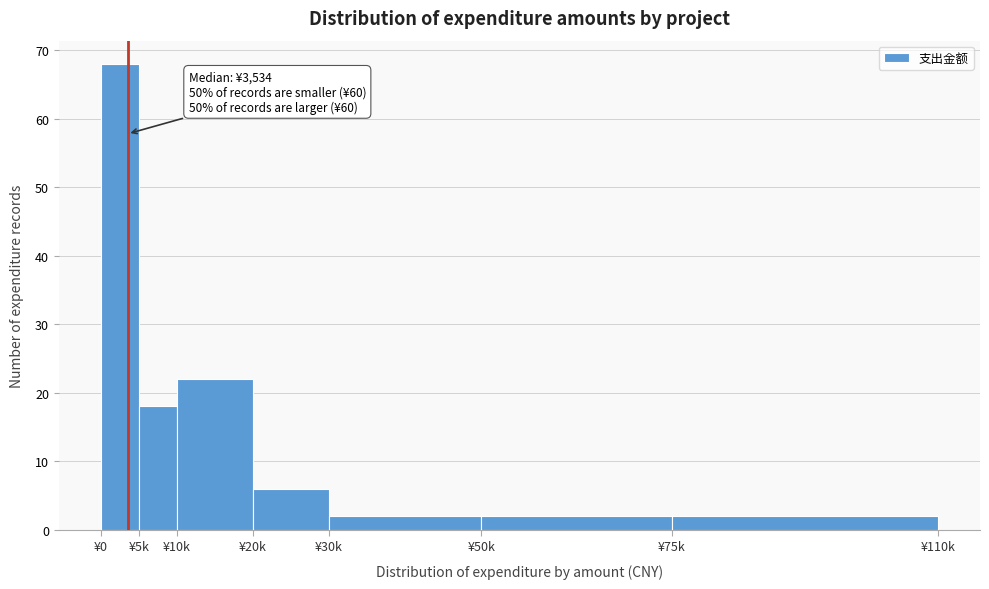

Reading left to right, list all the values displayed in this chart.

¥0=68	¥5k=18	¥10k=22	¥20k=6	¥30k=2	¥50k=2	¥75k=2